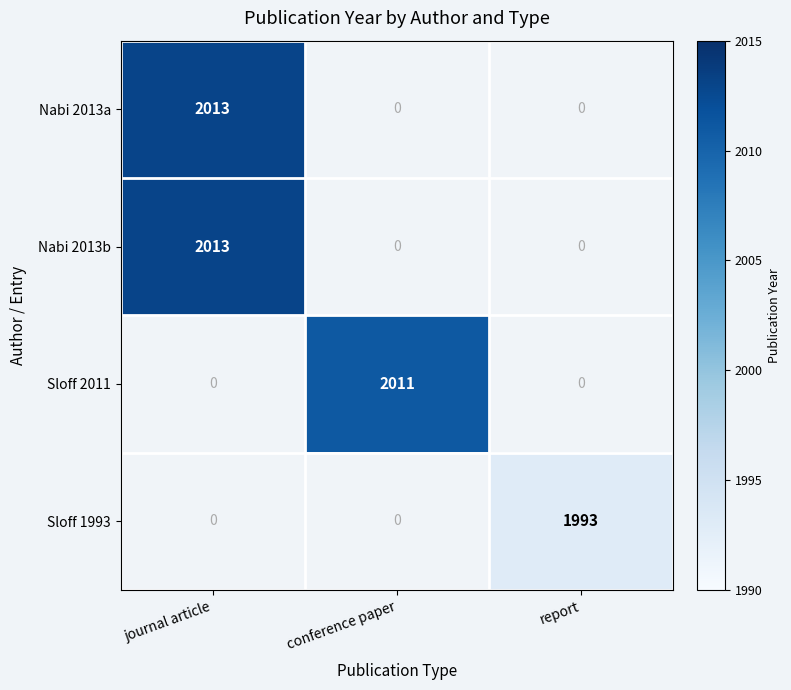

True or false: Nabi 2013b has a value of 2013 at journal article.

True